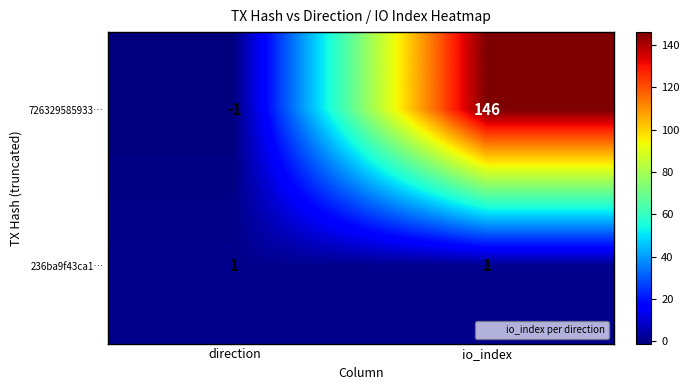

Rank the series by their maximum value, from highest to lowest.

726329585933…, 236ba9f43ca1…